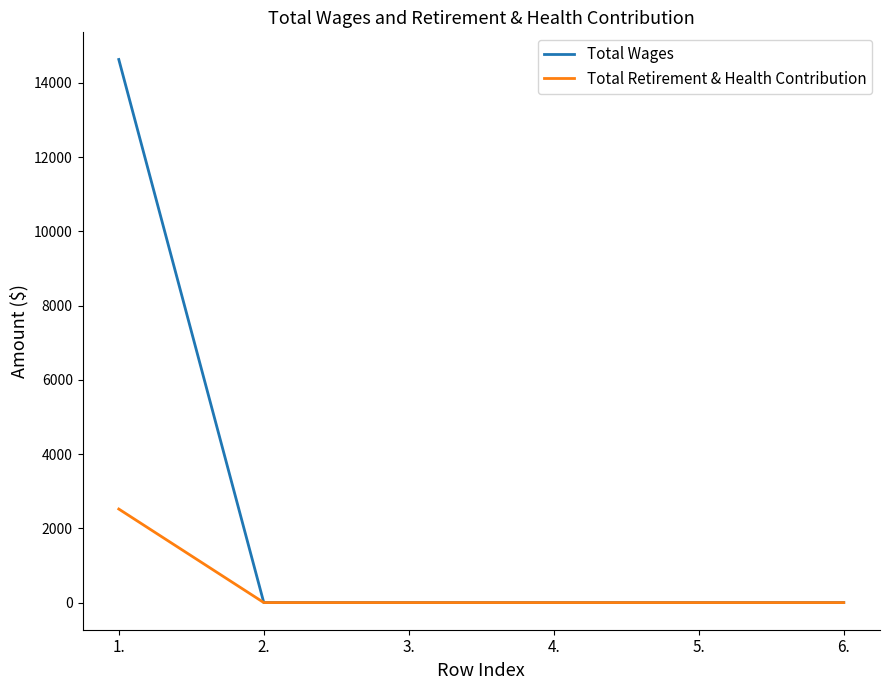

What is the difference between the maximum and second lowest values in the Total Retirement & Health Contribution series?

2520